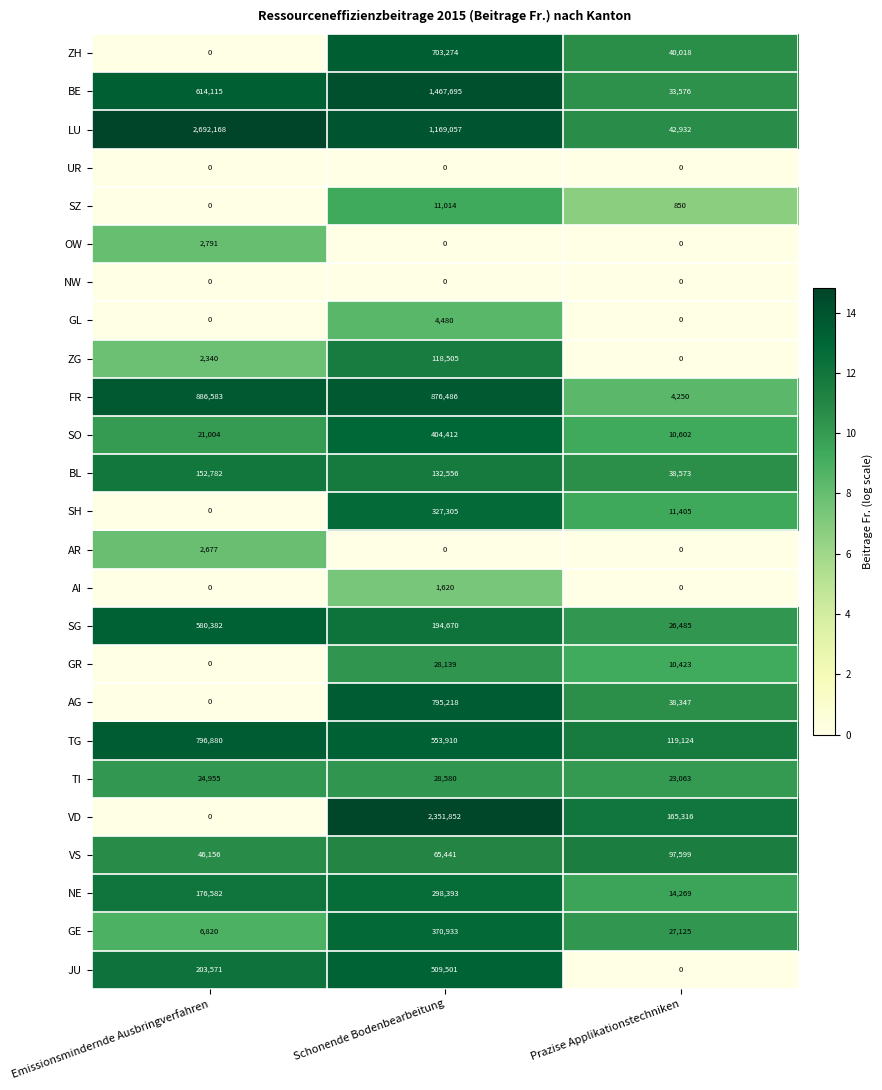

List the labels in order of SG value, smallest first.

Prazise Applikationstechniken, Schonende Bodenbearbeitung, Emissionsmindernde Ausbringverfahren